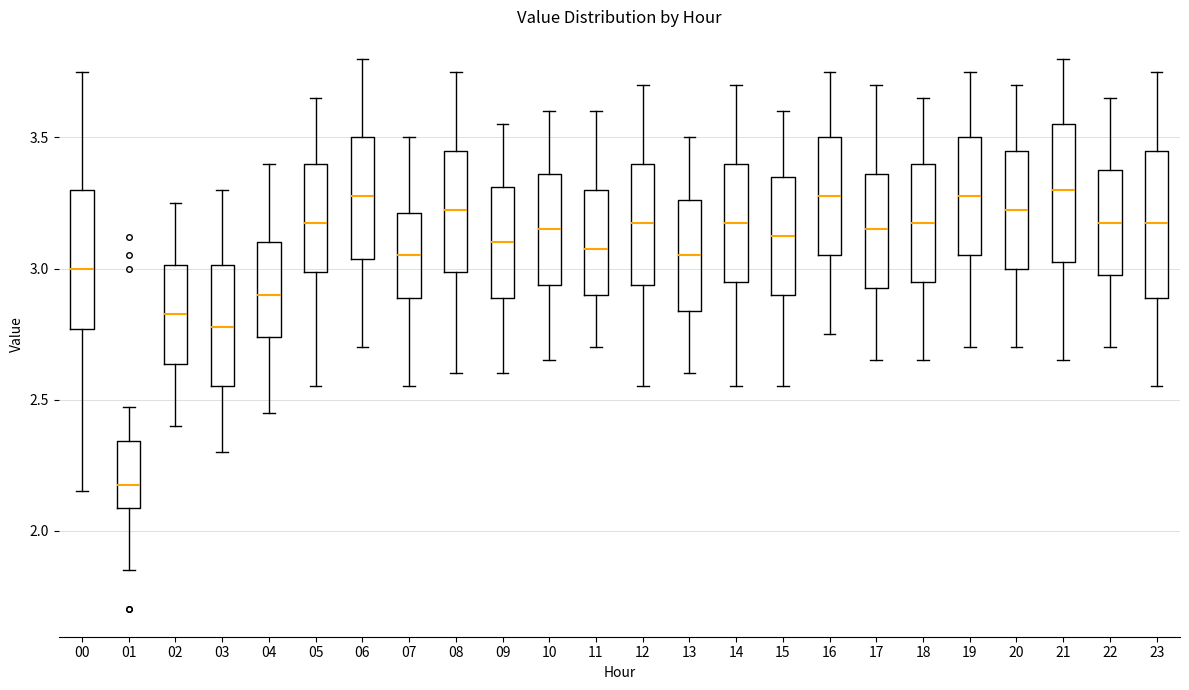

Reading left to right, transcribe this box plot: for each box, give where its median line is, the range the box spans, and where its two whiskers end, as read against the y-axis. The values are not printed on the chart, so give them approximately, as read against the axis.

00: median 3.00, box 2.75 to 3.30, whiskers 2.15 to 3.75
01: median 2.20, box 2.10 to 2.35, whiskers 1.85 to 2.45
02: median 2.85, box 2.65 to 3.00, whiskers 2.40 to 3.25
03: median 2.80, box 2.55 to 3.00, whiskers 2.30 to 3.30
04: median 2.90, box 2.75 to 3.10, whiskers 2.45 to 3.40
05: median 3.20, box 3.00 to 3.40, whiskers 2.55 to 3.65
06: median 3.30, box 3.05 to 3.50, whiskers 2.70 to 3.80
07: median 3.05, box 2.90 to 3.20, whiskers 2.55 to 3.50
08: median 3.25, box 3.00 to 3.45, whiskers 2.60 to 3.75
09: median 3.10, box 2.90 to 3.30, whiskers 2.60 to 3.55
10: median 3.15, box 2.95 to 3.35, whiskers 2.65 to 3.60
11: median 3.10, box 2.90 to 3.30, whiskers 2.70 to 3.60
12: median 3.20, box 2.95 to 3.40, whiskers 2.55 to 3.70
13: median 3.05, box 2.85 to 3.25, whiskers 2.60 to 3.50
14: median 3.20, box 2.95 to 3.40, whiskers 2.55 to 3.70
15: median 3.15, box 2.90 to 3.35, whiskers 2.55 to 3.60
16: median 3.30, box 3.05 to 3.50, whiskers 2.75 to 3.75
17: median 3.15, box 2.95 to 3.35, whiskers 2.65 to 3.70
18: median 3.20, box 2.95 to 3.40, whiskers 2.65 to 3.65
19: median 3.30, box 3.05 to 3.50, whiskers 2.70 to 3.75
20: median 3.25, box 3.00 to 3.45, whiskers 2.70 to 3.70
21: median 3.30, box 3.05 to 3.55, whiskers 2.65 to 3.80
22: median 3.20, box 3.00 to 3.40, whiskers 2.70 to 3.65
23: median 3.20, box 2.90 to 3.45, whiskers 2.55 to 3.75